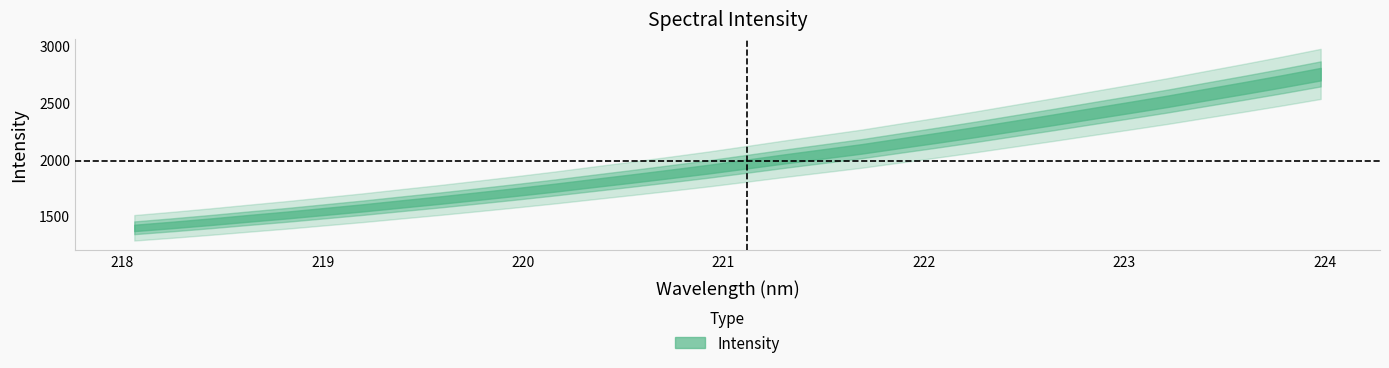

What is the sum of the values at 222.6447 and 223.2172?

4864.1